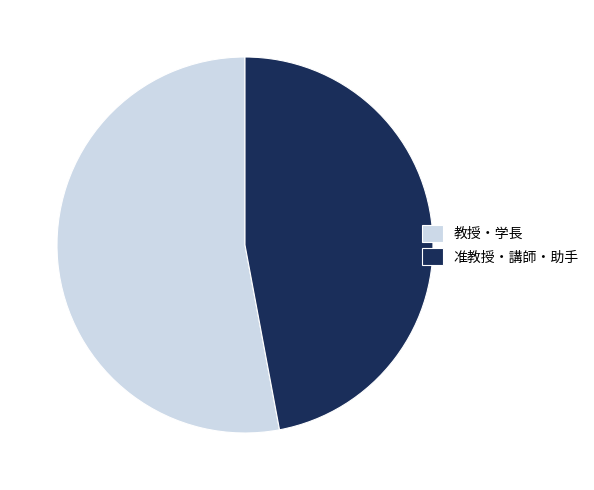

How many slices are in this pie chart?

2